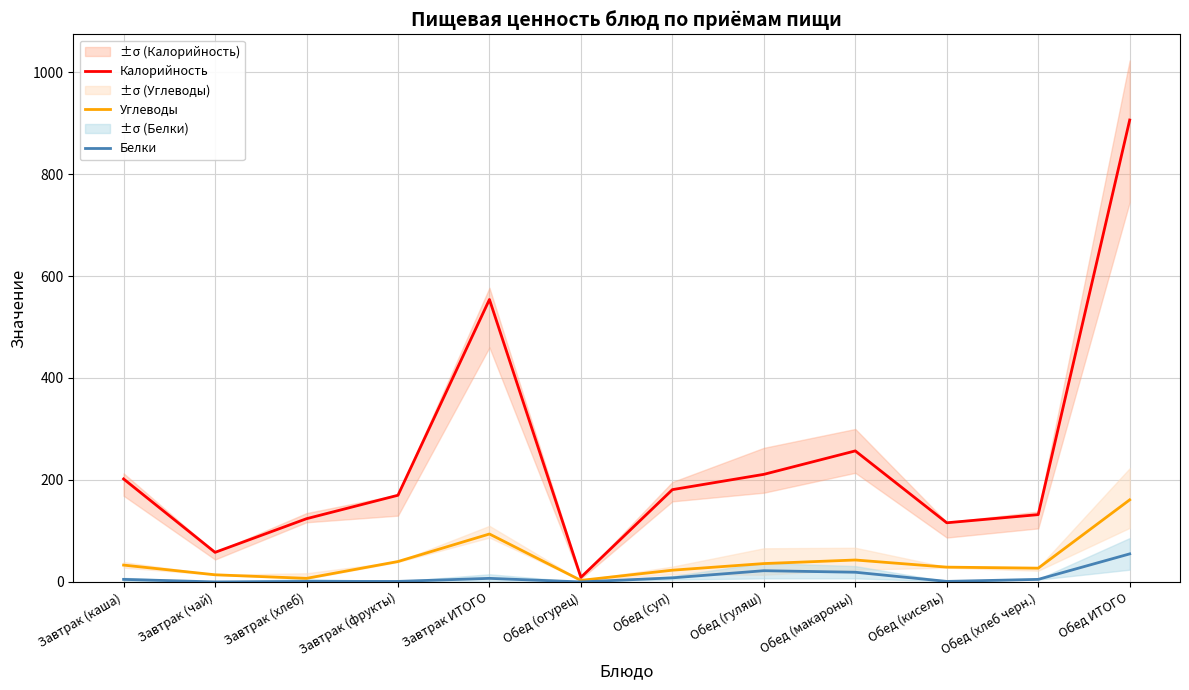

What position from the right is Завтрак (каша)?

12